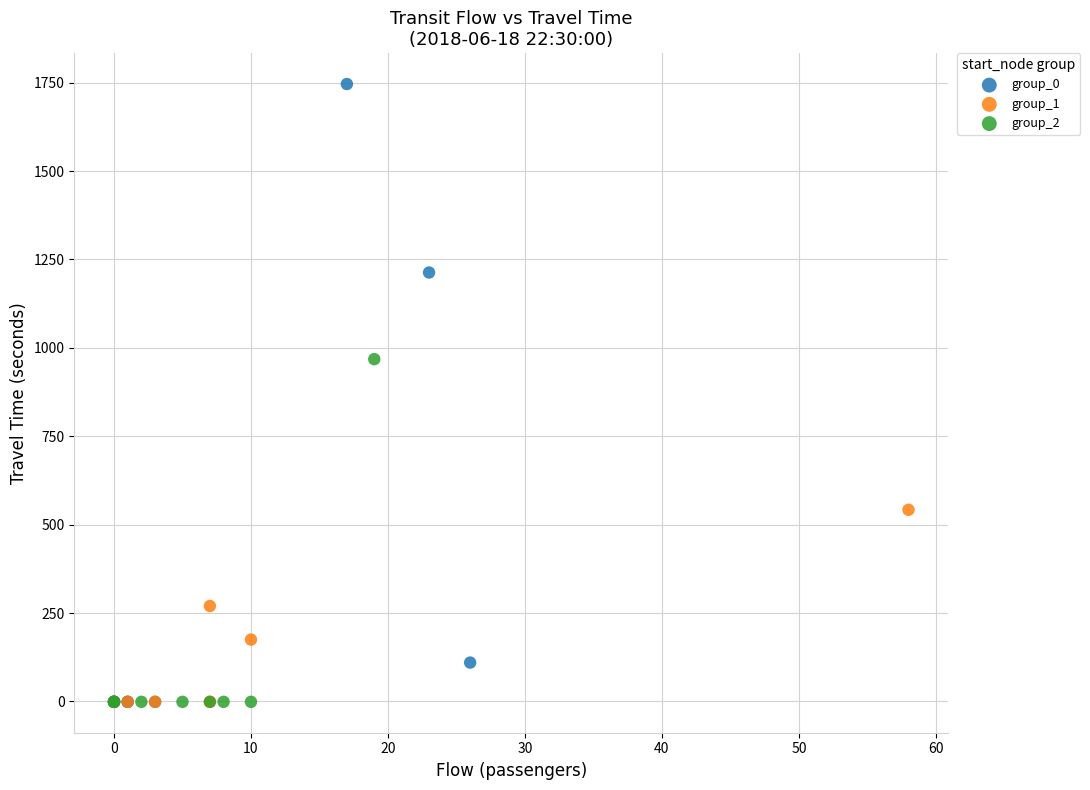

Which series contains the highest Y value?

group_0